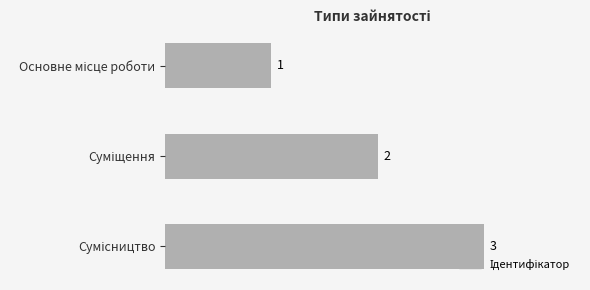

How many values are between 1 and 3?

3